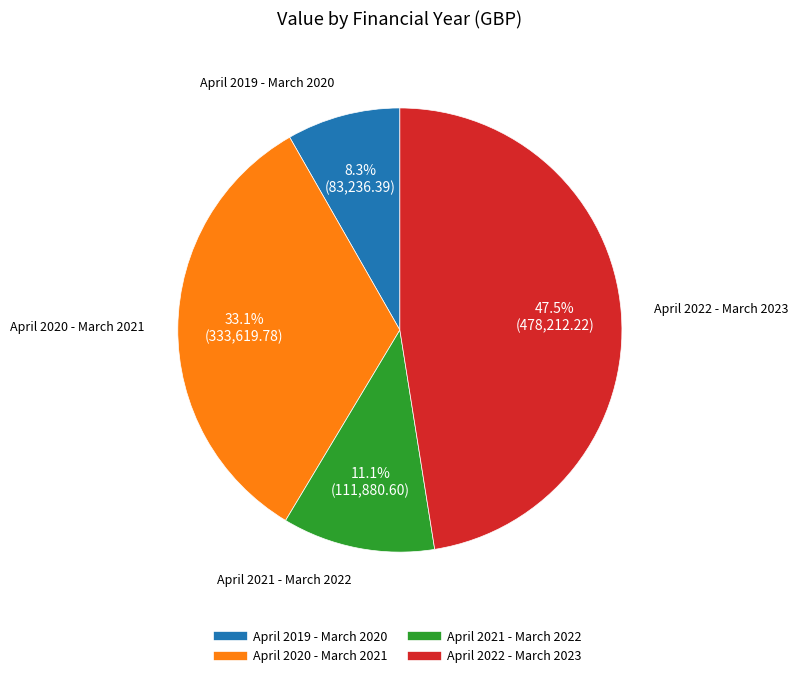

How many slices are in this pie chart?

4